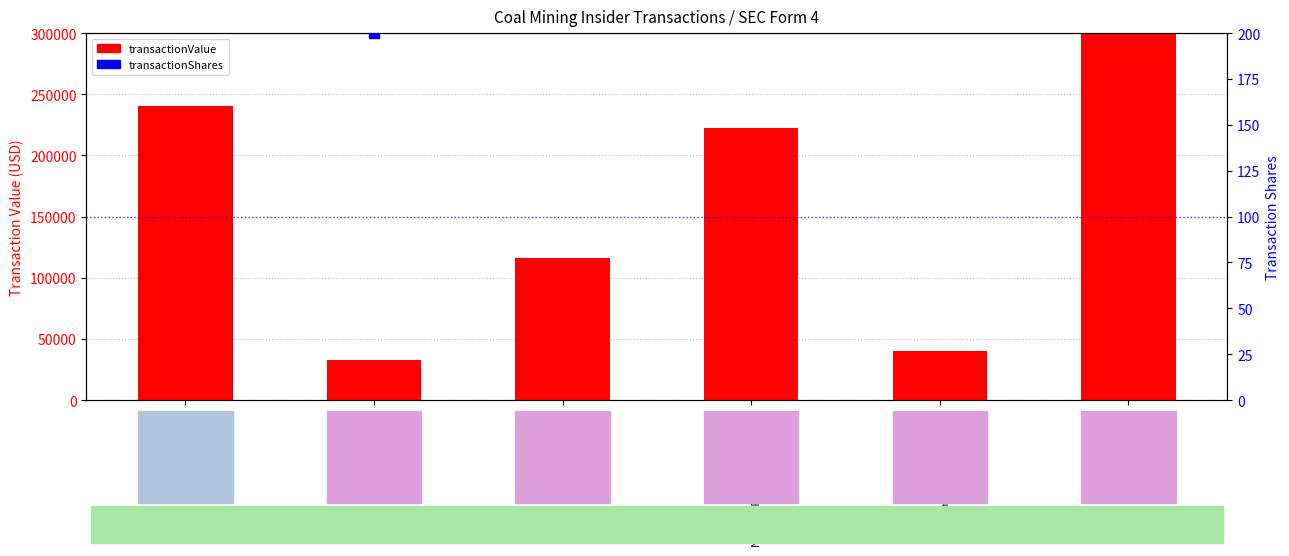

Which series contains the highest Y value?

transactionValue